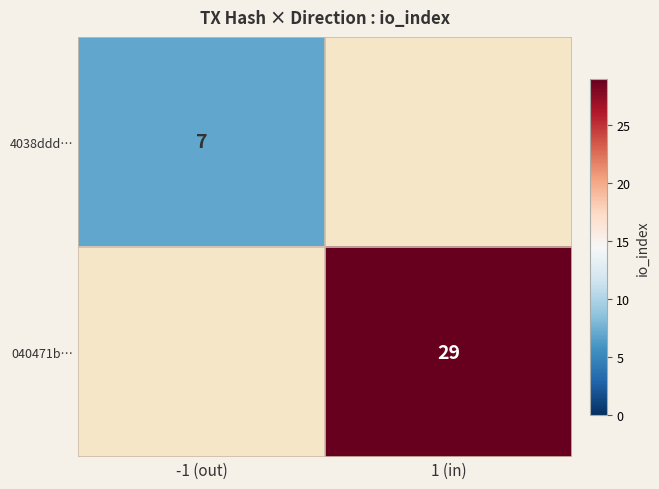

At how many categories does at least one series exceed 24?

1